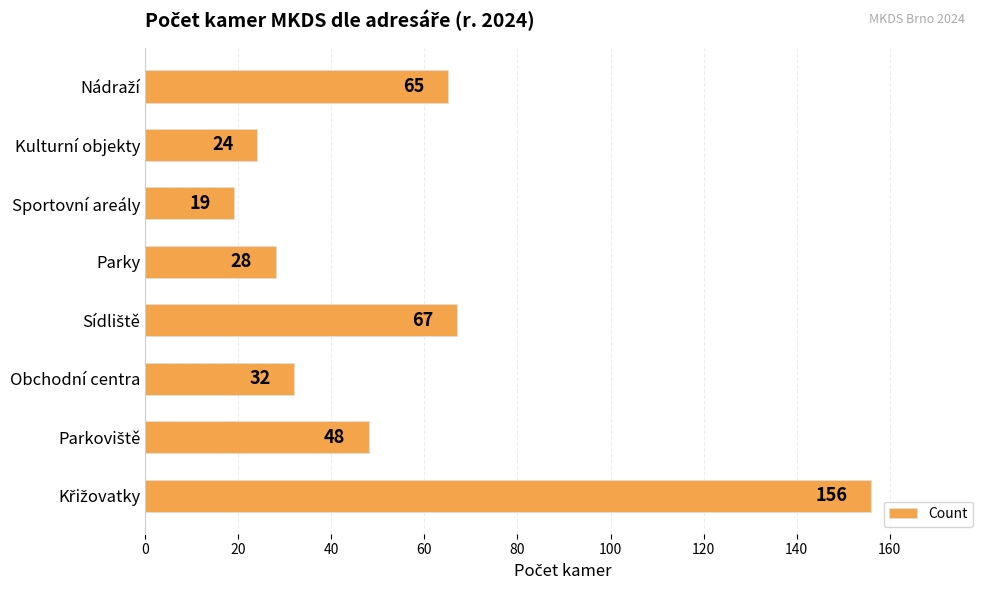

What is the greatest value displayed?

156